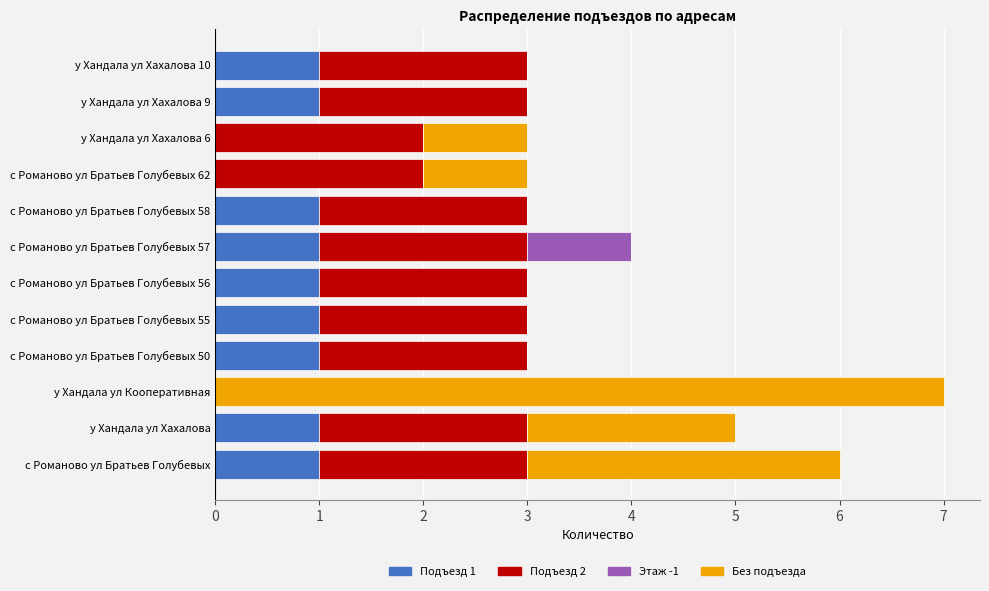

What is the total value across all series at у Хандала ул Хахалова 10?

3